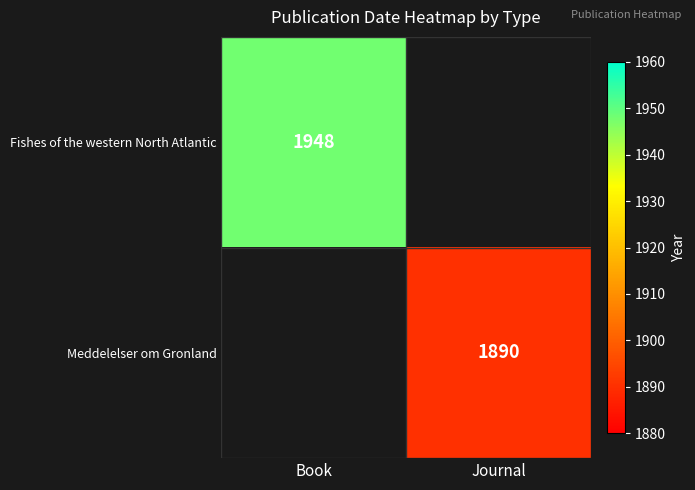

True or false: Meddelelser om Gronland has a value of 1890 at Journal.

True